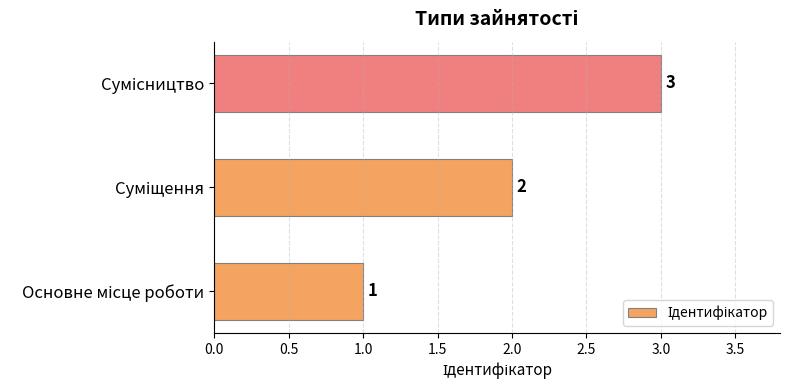

What is the maximum value shown in the chart?

3